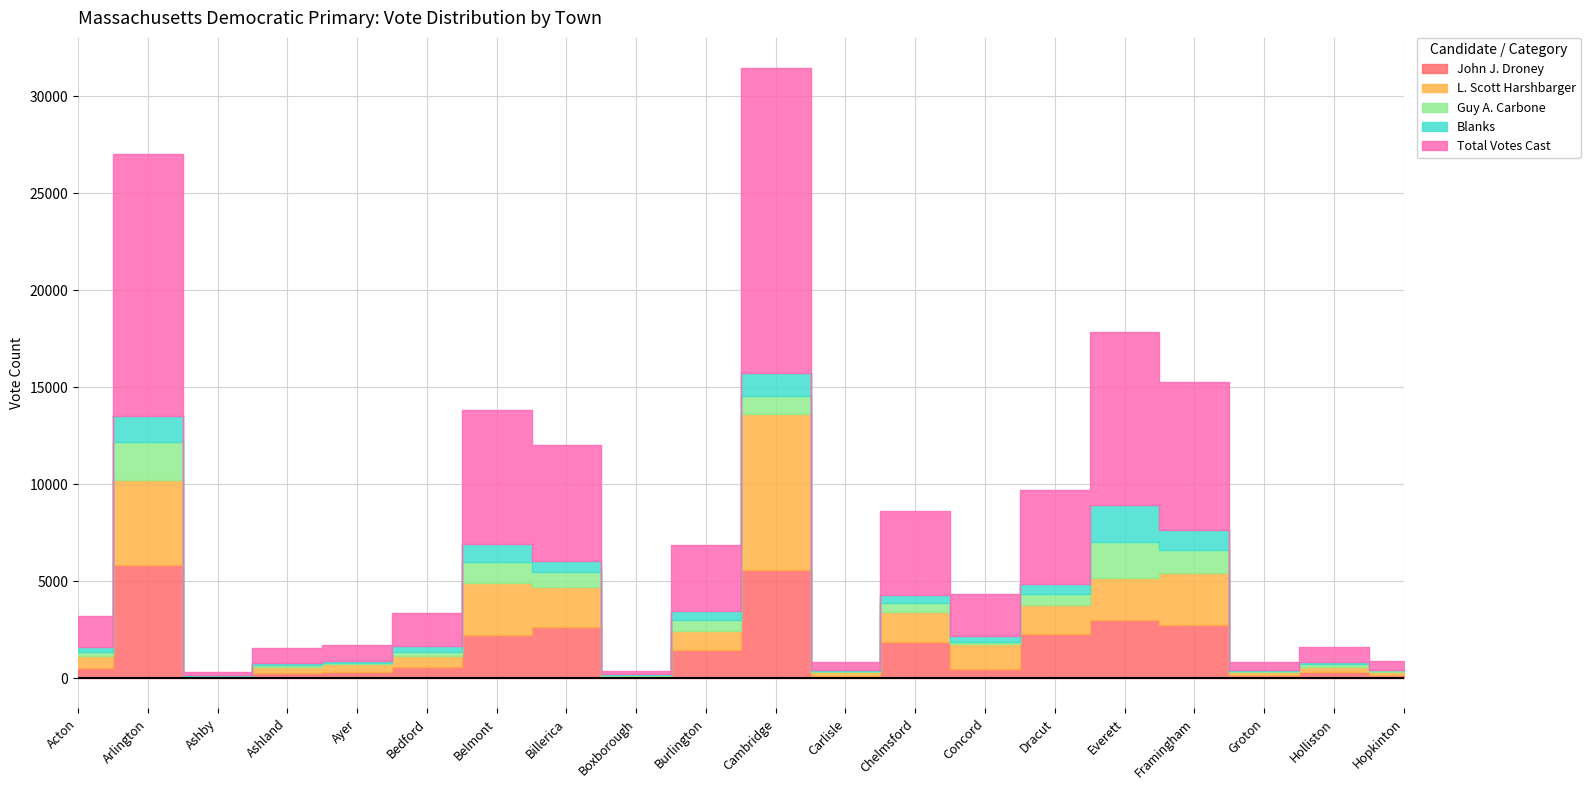

Is this an area chart (filled region under the line)?

No